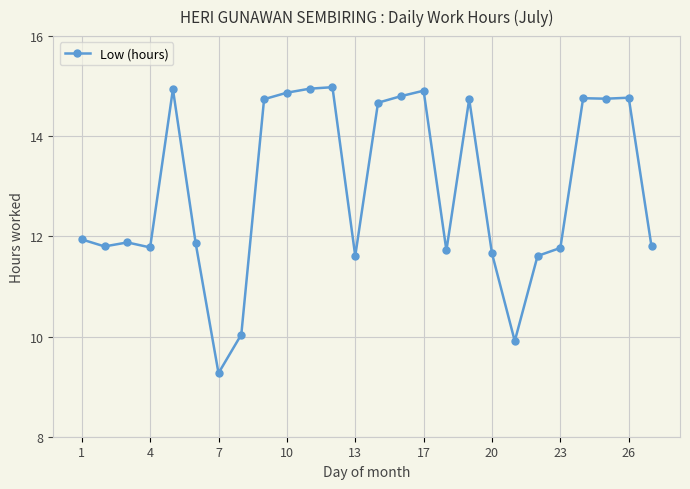

Does the chart display data point markers on the line(s)?

Yes